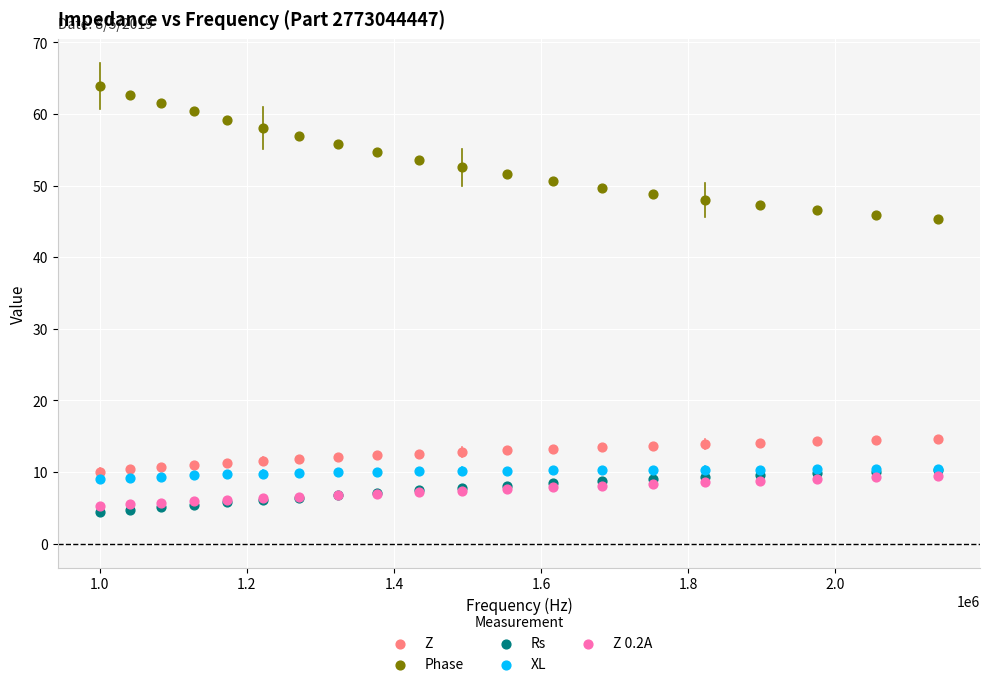

What are all the series names shown in the legend?

Z, Phase, Rs, XL, Z 0.2A